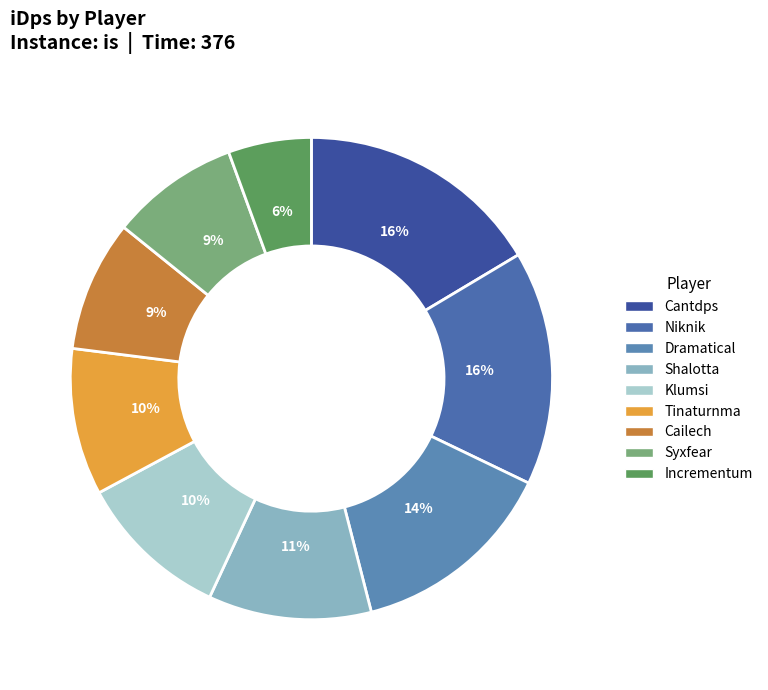

Between Klumsi and Syxfear, which is larger?

Klumsi